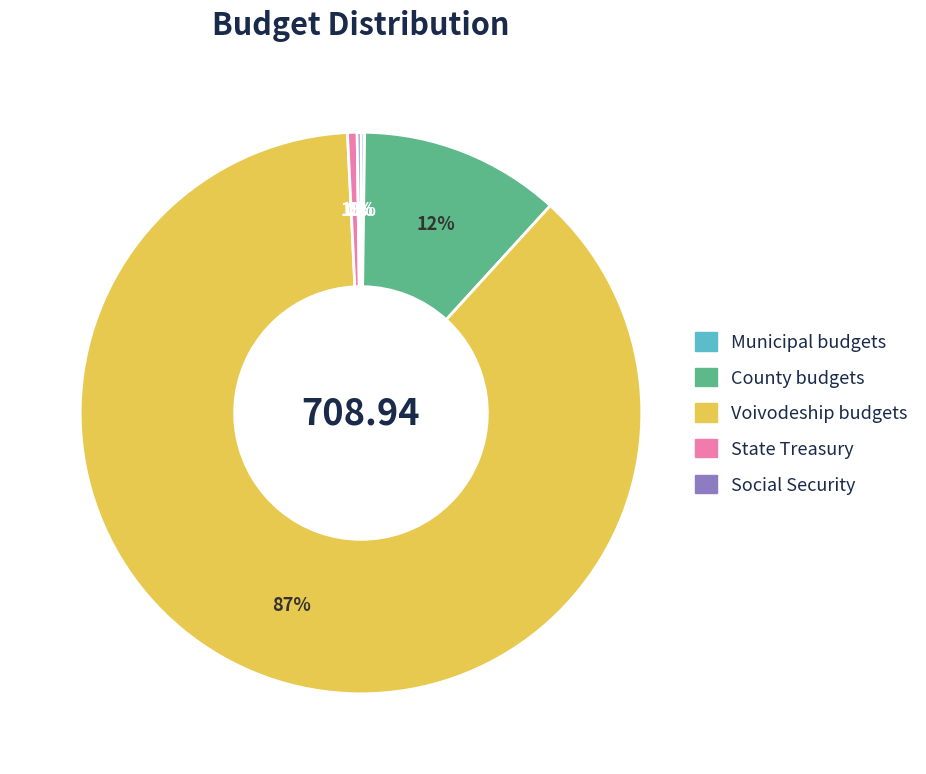

Is the sum of State Treasury and County budgets greater than half?

No